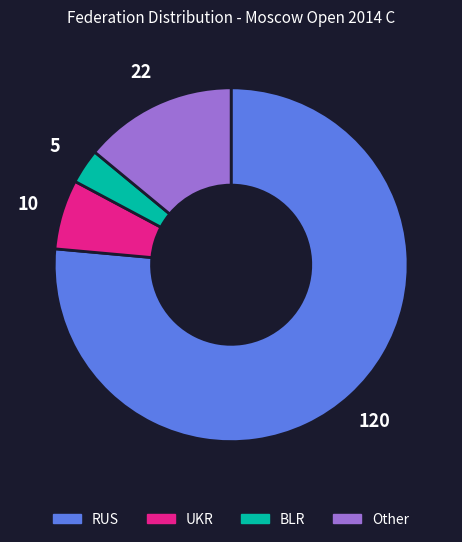

Between Other and RUS, which is larger?

RUS